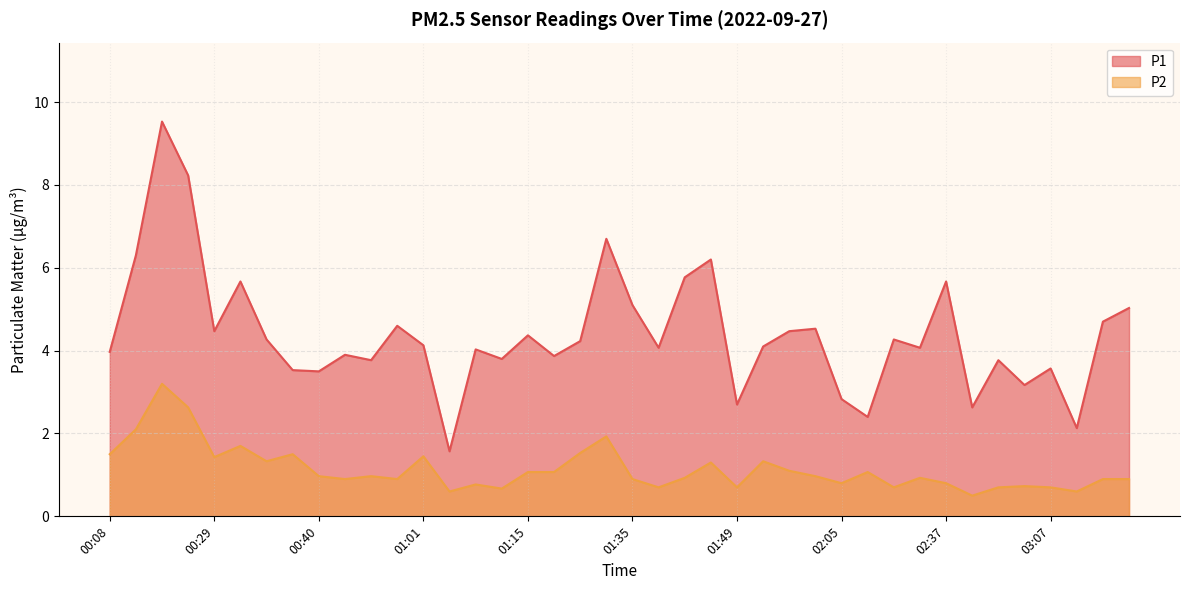

True or false: P2 has a value of 0.5 at 00:38.

False